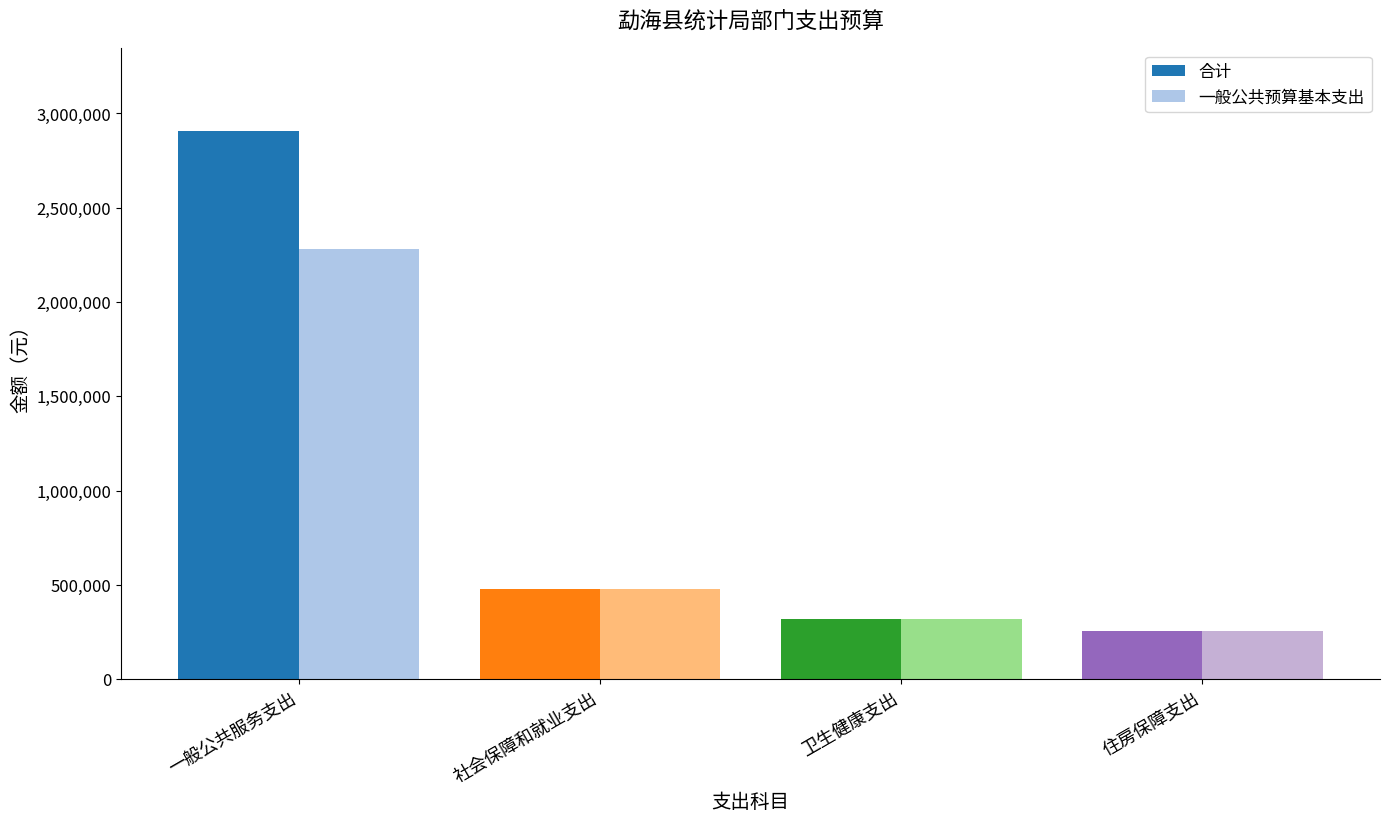

Is it true that 一般公共预算基本支出 equals 77356.2 at 住房保障支出?

False